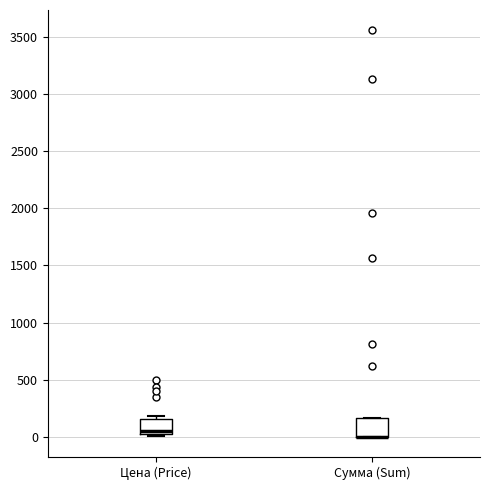

Where is the upper edge of the box for Цена (Price) on the y-axis? The values are not printed on the chart, so give them approximately, as read against the axis.

150